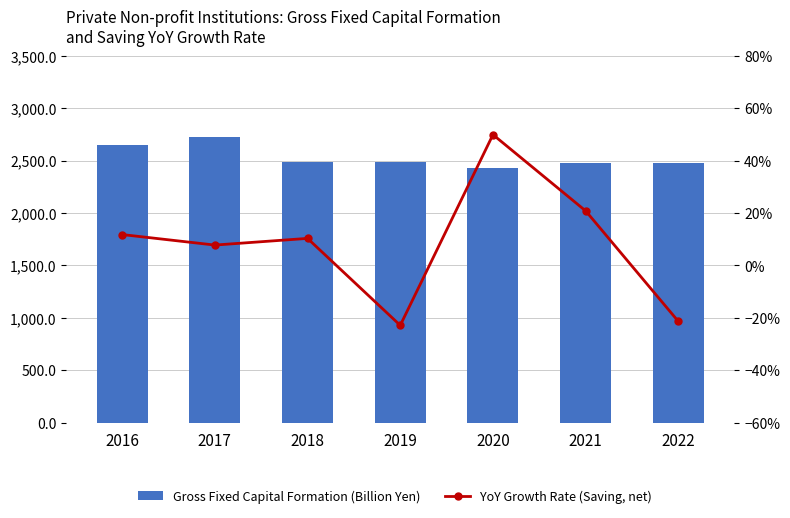

What is the value of the Gross Fixed Capital Formation (Billion Yen) bar at the 3rd from the left?

2489.4